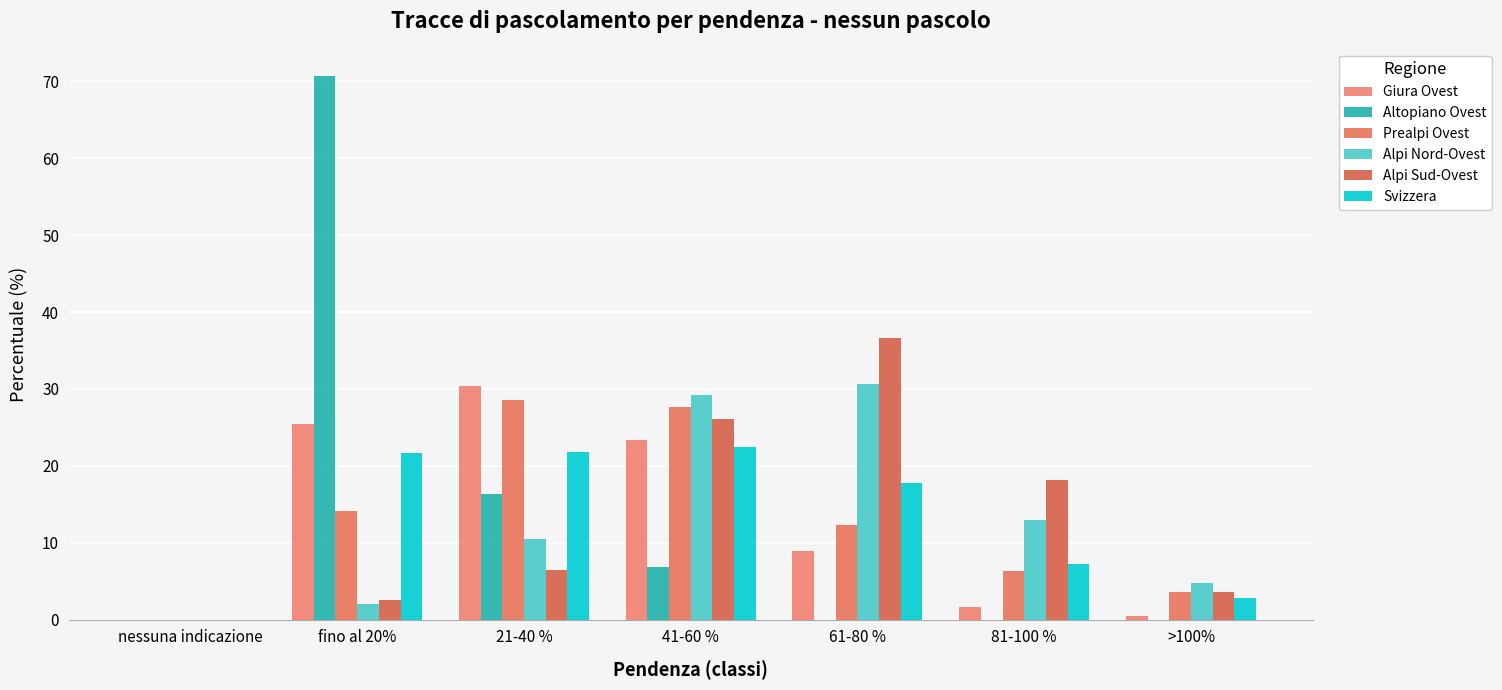

Rank the series by their maximum value, from lowest to highest.

Svizzera, Prealpi Ovest, Giura Ovest, Alpi Nord-Ovest, Alpi Sud-Ovest, Altopiano Ovest